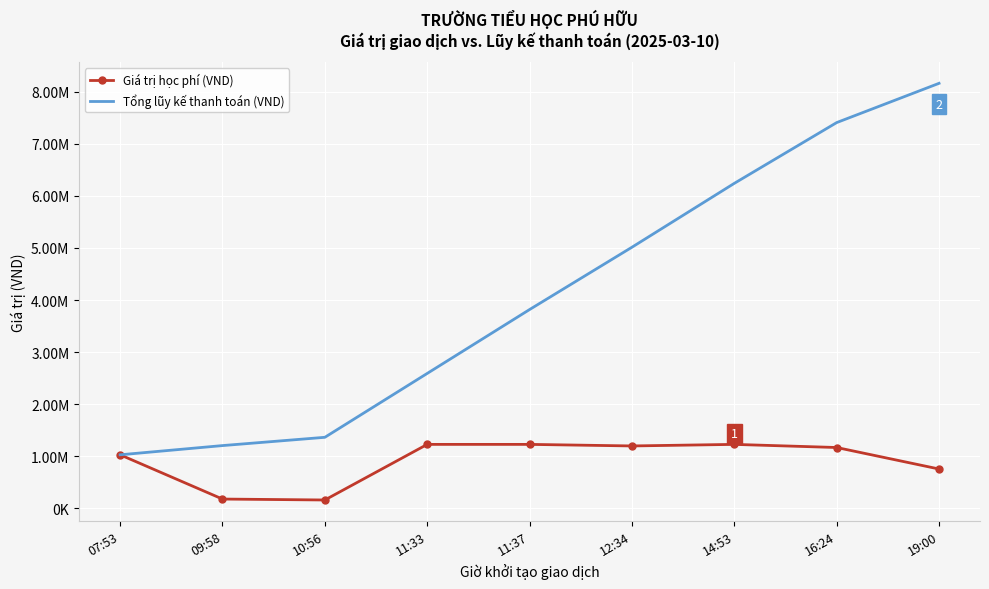

Read the Giá trị học phí (VND) value at 19:00.

754000